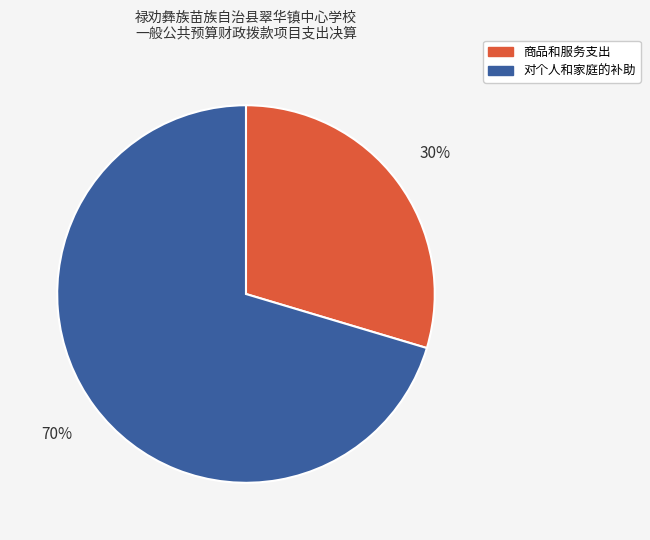

Is there a majority slice in this chart?

Yes